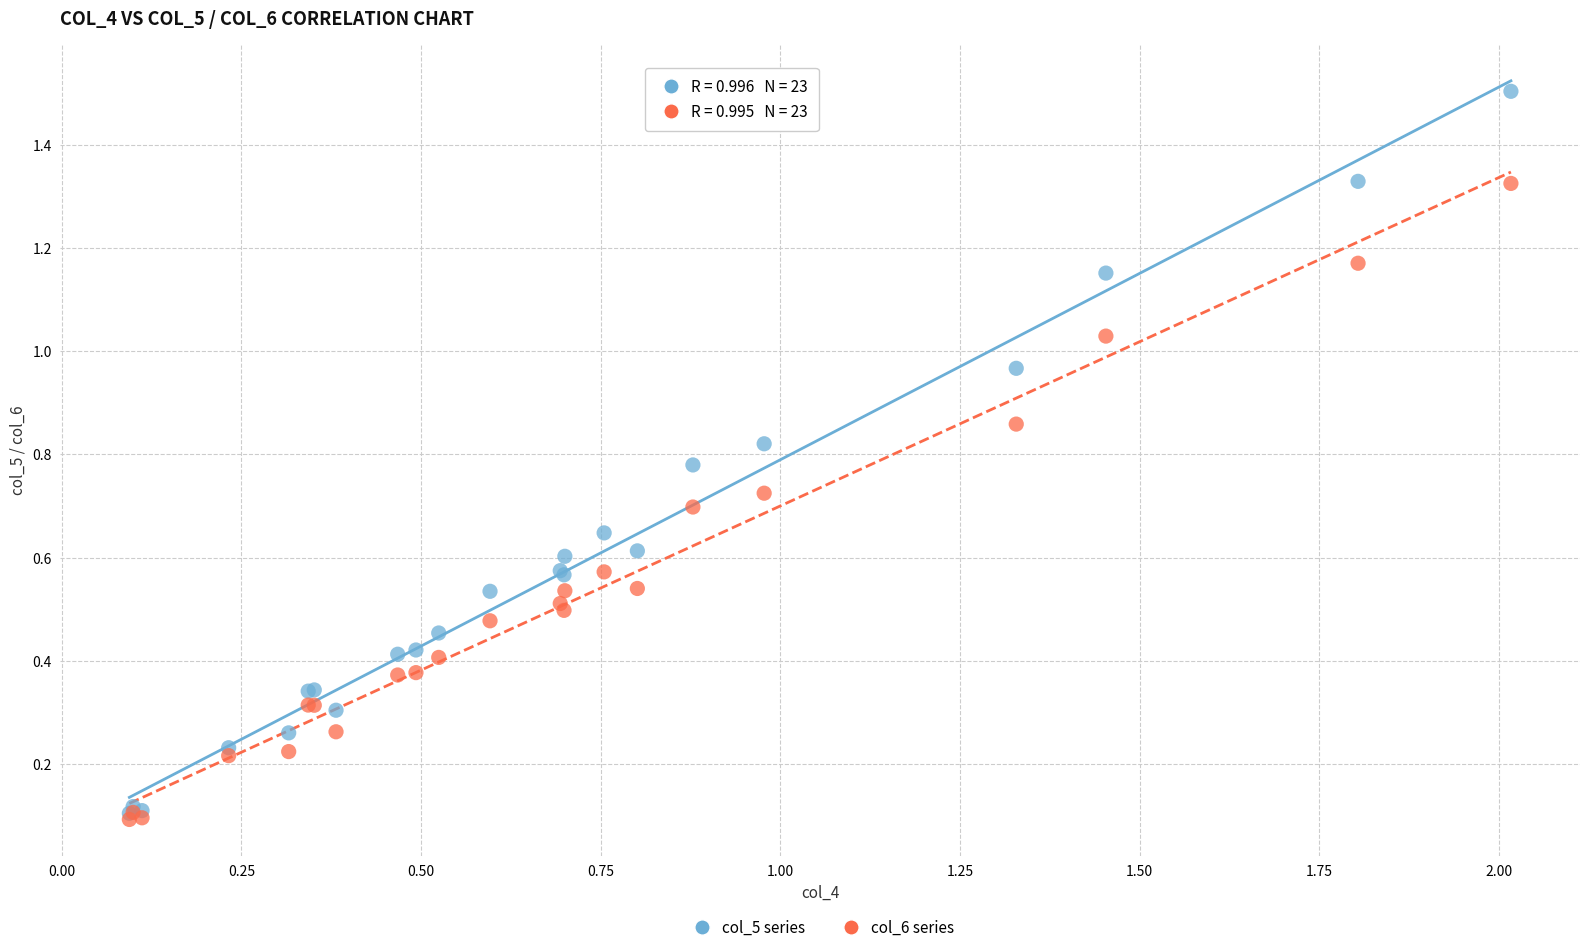

What are all the series names shown in the legend?

col_5 series, col_6 series